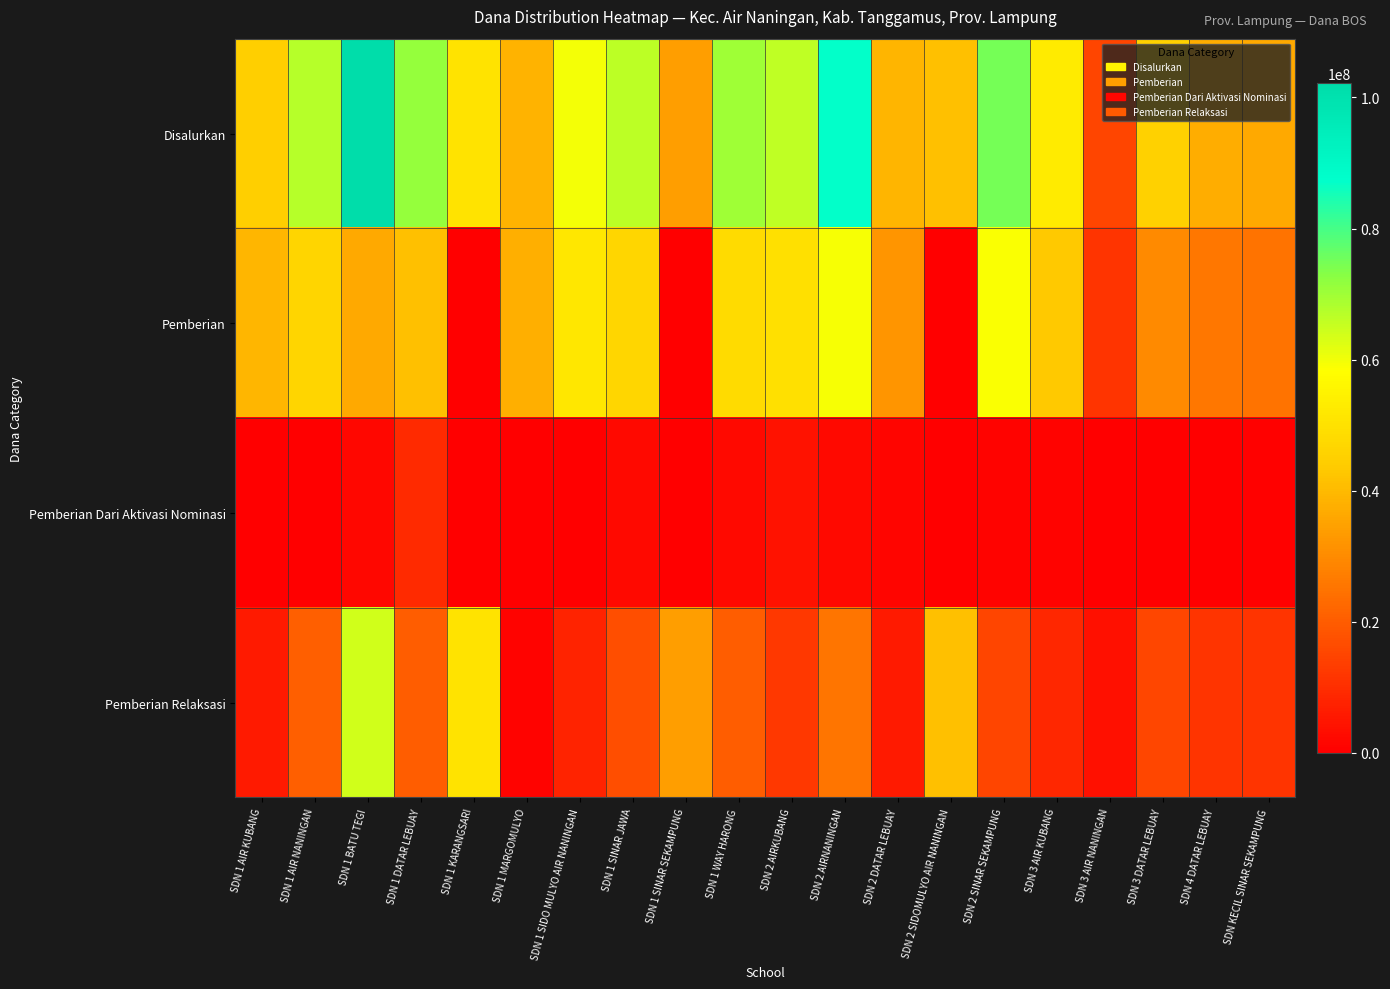

Reading left to right, transcribe all the data shown in this chart.

Disalurkan: SDN 1 AIR KUBANG=44775000	SDN 1 AIR NANINGAN=67050000	SDN 1 BATU TEGI=102150000	SDN 1 DATAR LEBUAY=71100000	SDN 1 KARANGSARI=50400000	SDN 1 MARGOMULYO=38475000	SDN 1 SIDO MULYO AIR NANINGAN=59850000	SDN 1 SINAR JAWA=66375000	SDN 1 SINAR SEKAMPUNG=33975000	SDN 1 WAY HARONG=70200000	SDN 2 AIRKUBANG=65925000	SDN 2 AIRNANINGAN=87075000	SDN 2 DATAR LEBUAY=38925000	SDN 2 SIDOMULYO AIR NANINGAN=41400000	SDN 2 SINAR SEKAMPUNG=74700000	SDN 3 AIR KUBANG=52875000	SDN 3 AIR NANINGAN=15075000	SDN 3 DATAR LEBUAY=45225000	SDN 4 DATAR LEBUAY=37350000	SDN KECIL SINAR SEKAMPUNG=36675000
Pemberian: SDN 1 AIR KUBANG=39150000	SDN 1 AIR NANINGAN=46350000	SDN 1 BATU TEGI=36450000	SDN 1 DATAR LEBUAY=41400000	SDN 1 KARANGSARI=0	SDN 1 MARGOMULYO=37575000	SDN 1 SIDO MULYO AIR NANINGAN=51750000	SDN 1 SINAR JAWA=47025000	SDN 1 SINAR SEKAMPUNG=0	SDN 1 WAY HARONG=48150000	SDN 2 AIRKUBANG=49725000	SDN 2 AIRNANINGAN=59400000	SDN 2 DATAR LEBUAY=31950000	SDN 2 SIDOMULYO AIR NANINGAN=0	SDN 2 SINAR SEKAMPUNG=58950000	SDN 3 AIR KUBANG=43425000	SDN 3 AIR NANINGAN=11250000	SDN 3 DATAR LEBUAY=29700000	SDN 4 DATAR LEBUAY=25875000	SDN KECIL SINAR SEKAMPUNG=24975000
Pemberian Dari Aktivasi Nominasi: SDN 1 AIR KUBANG=0	SDN 1 AIR NANINGAN=0	SDN 1 BATU TEGI=1800000	SDN 1 DATAR LEBUAY=9450000	SDN 1 KARANGSARI=0	SDN 1 MARGOMULYO=0	SDN 1 SIDO MULYO AIR NANINGAN=225000	SDN 1 SINAR JAWA=2250000	SDN 1 SINAR SEKAMPUNG=0	SDN 1 WAY HARONG=2025000	SDN 2 AIRKUBANG=4050000	SDN 2 AIRNANINGAN=2250000	SDN 2 DATAR LEBUAY=1350000	SDN 2 SIDOMULYO AIR NANINGAN=0	SDN 2 SINAR SEKAMPUNG=900000	SDN 3 AIR KUBANG=900000	SDN 3 AIR NANINGAN=0	SDN 3 DATAR LEBUAY=0	SDN 4 DATAR LEBUAY=0	SDN KECIL SINAR SEKAMPUNG=450000
Pemberian Relaksasi: SDN 1 AIR KUBANG=5625000	SDN 1 AIR NANINGAN=20700000	SDN 1 BATU TEGI=63900000	SDN 1 DATAR LEBUAY=20250000	SDN 1 KARANGSARI=50400000	SDN 1 MARGOMULYO=900000	SDN 1 SIDO MULYO AIR NANINGAN=7875000	SDN 1 SINAR JAWA=17100000	SDN 1 SINAR SEKAMPUNG=33975000	SDN 1 WAY HARONG=20025000	SDN 2 AIRKUBANG=12150000	SDN 2 AIRNANINGAN=25425000	SDN 2 DATAR LEBUAY=5625000	SDN 2 SIDOMULYO AIR NANINGAN=41400000	SDN 2 SINAR SEKAMPUNG=14850000	SDN 3 AIR KUBANG=8550000	SDN 3 AIR NANINGAN=3825000	SDN 3 DATAR LEBUAY=15525000	SDN 4 DATAR LEBUAY=11475000	SDN KECIL SINAR SEKAMPUNG=11250000